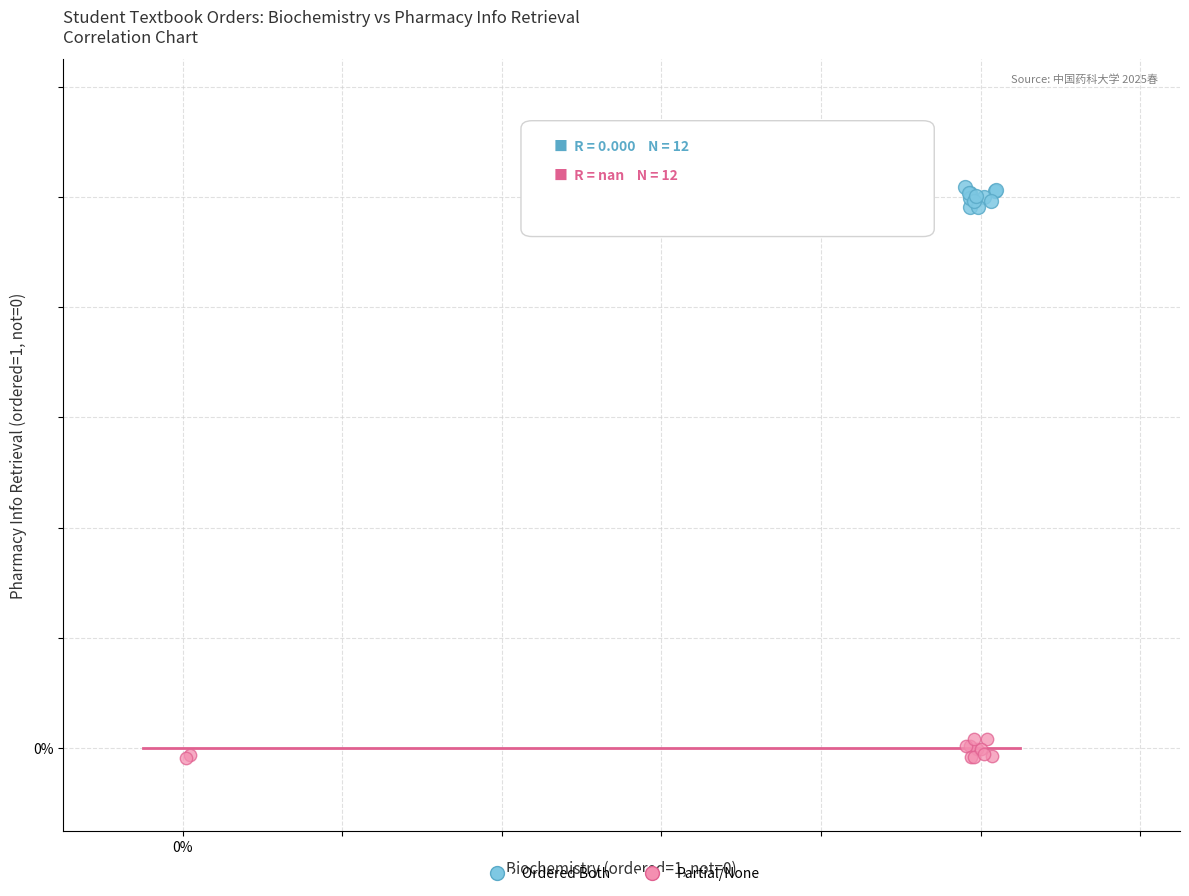

What are all the series names shown in the legend?

Ordered Both, Partial/None